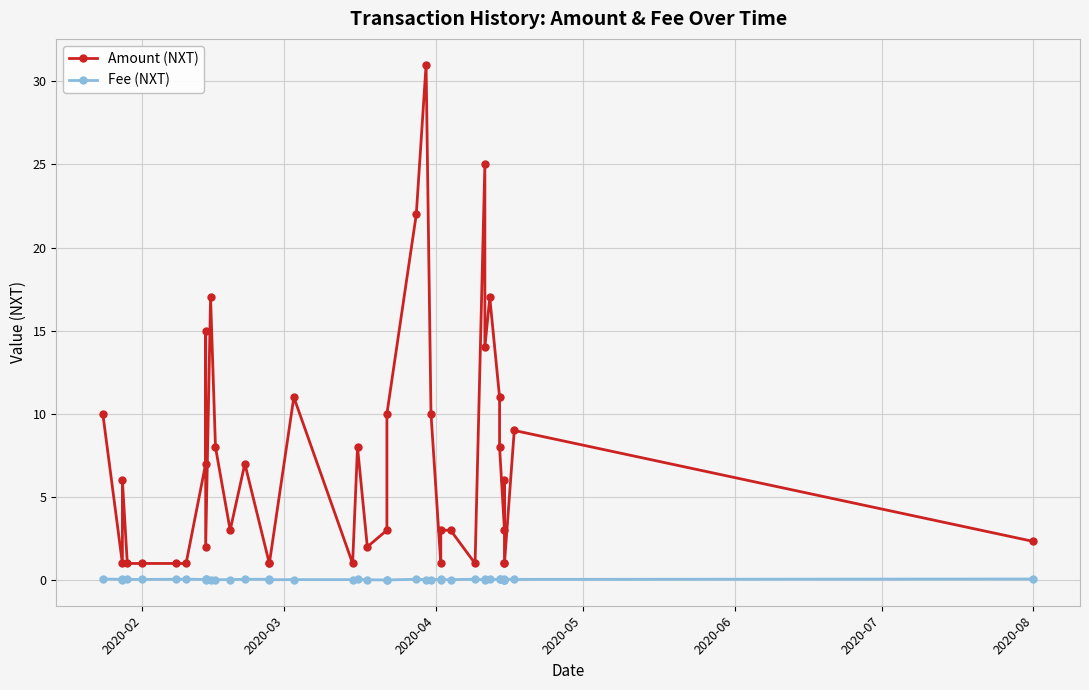

Where does the Amount (NXT) series first go above 6?

2020-02